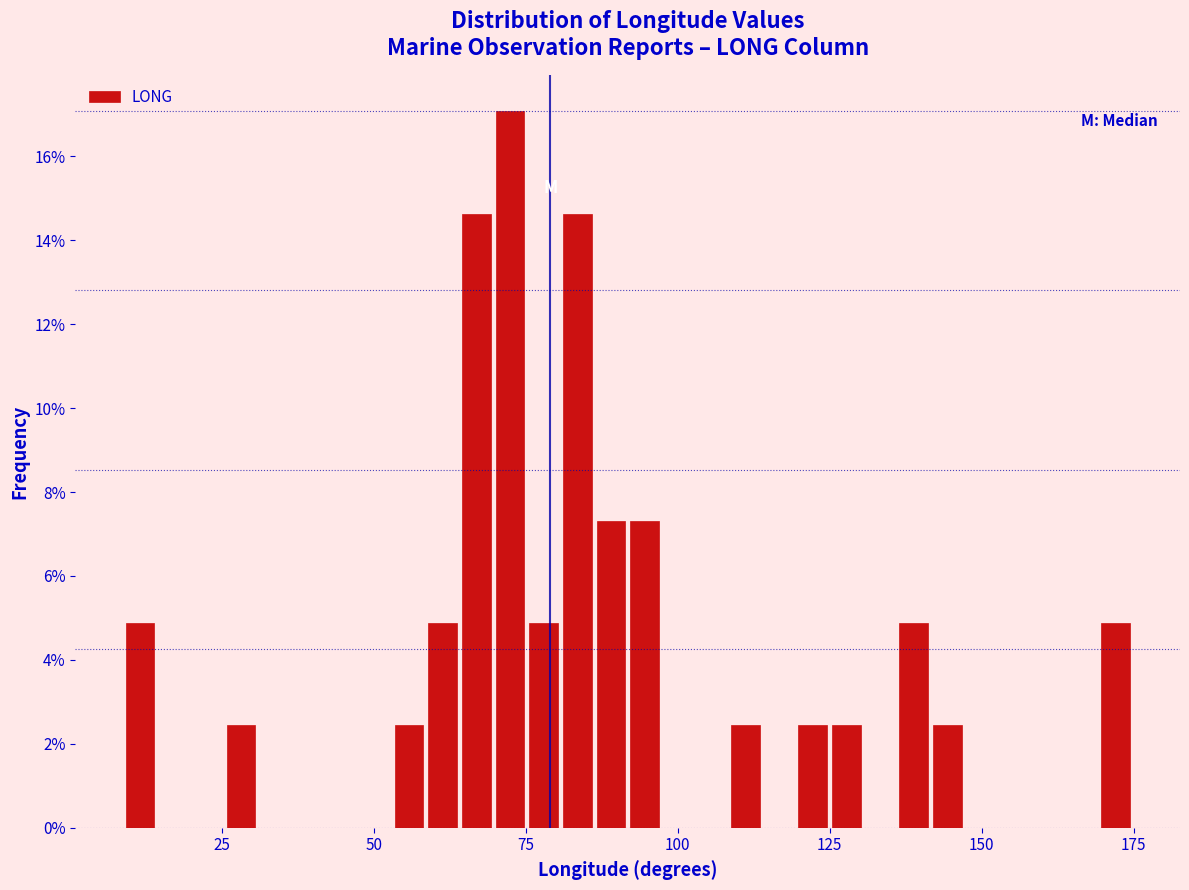

Read against the x-axis, roughly where is the centre of the tallest bar?

70